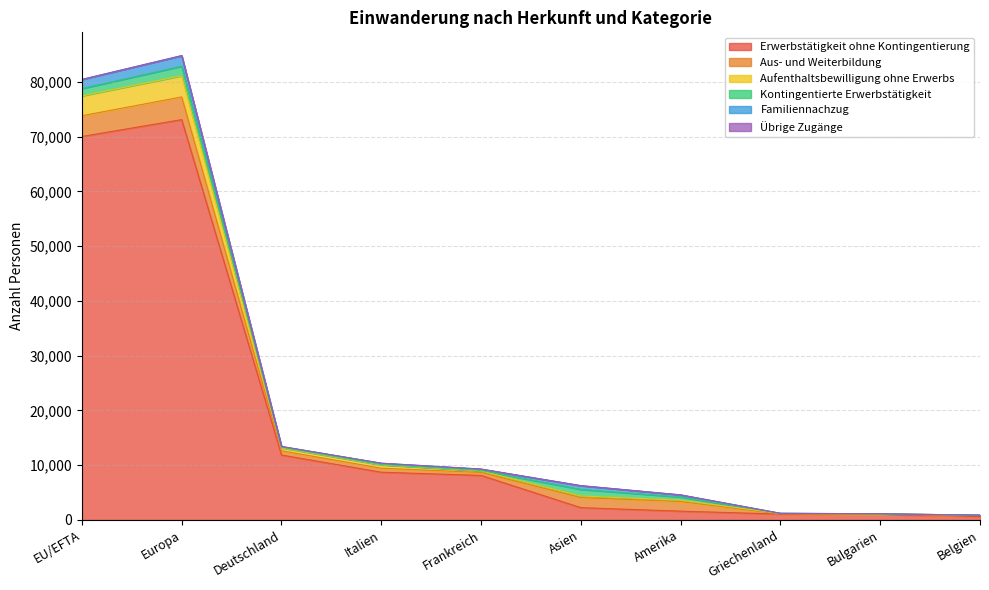

Which has a higher value, EU/EFTA or Italien?

EU/EFTA